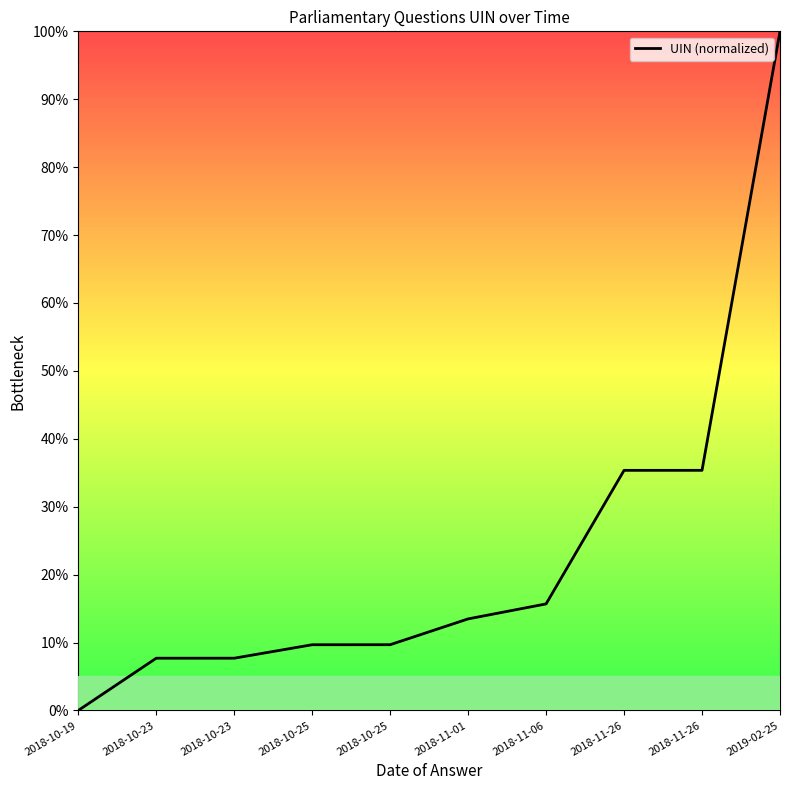

List the labels in order of value, smallest first.

2018-10-19, 2018-10-23, 2018-10-23, 2018-10-25, 2018-10-25, 2018-11-01, 2018-11-06, 2018-11-26, 2018-11-26, 2019-02-25